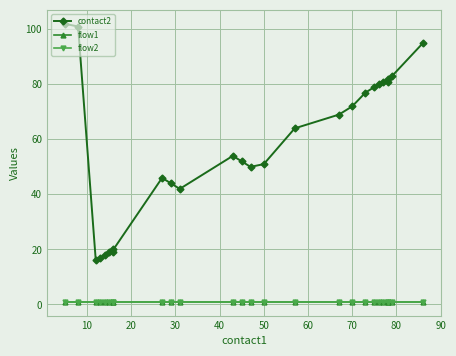

What are all the series names shown in the legend?

contact2, flow1, flow2